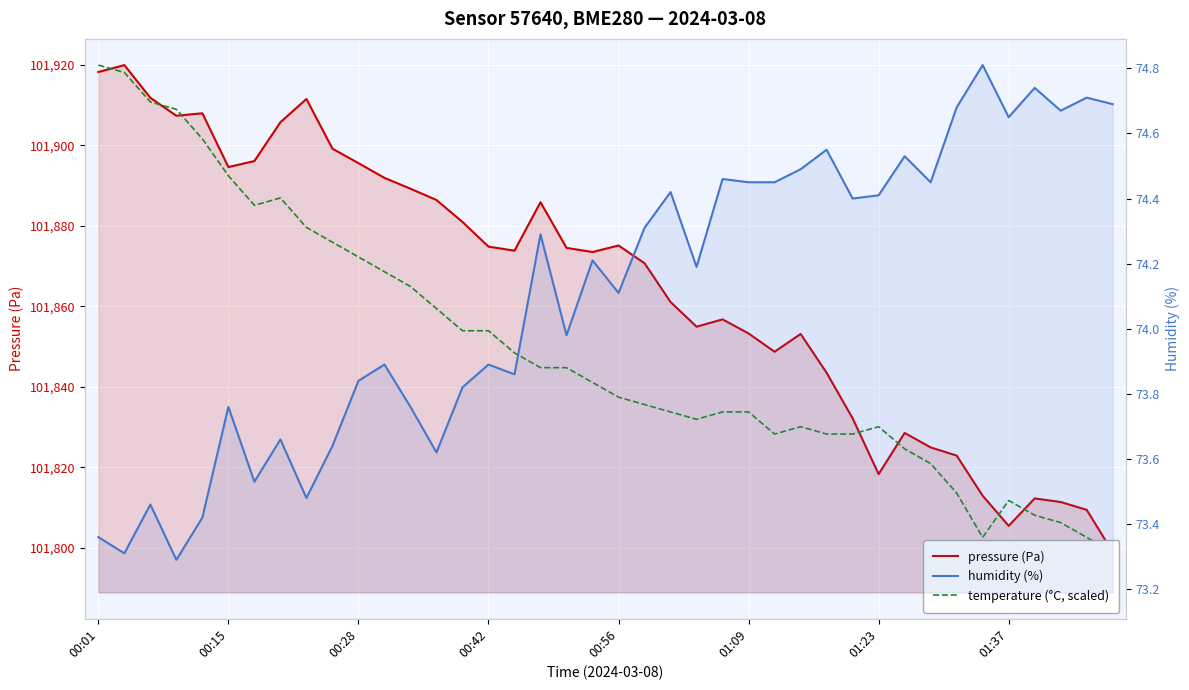

Which series has the largest range (max minus min)?

pressure (Pa)